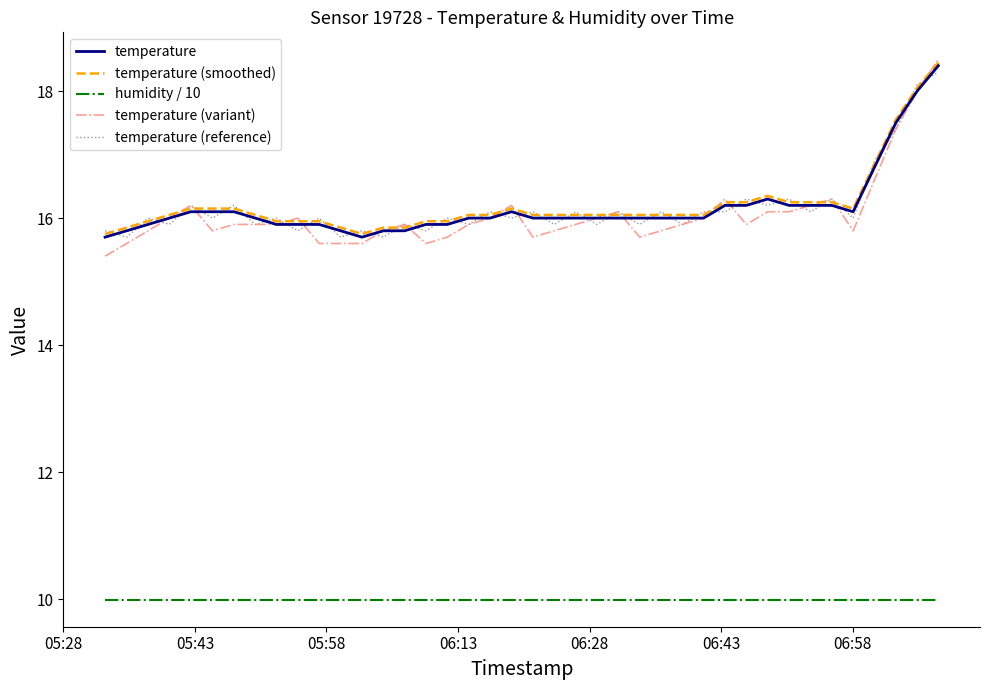

Which series has the widest spread of values?

temperature (variant)